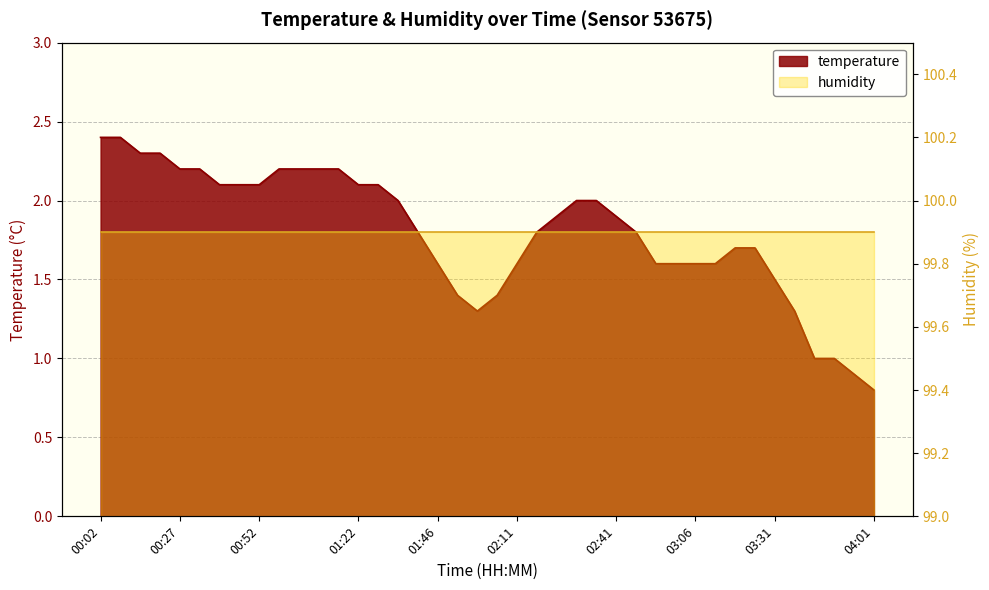

What is the ratio of the value at 02:32 to the value at 03:41?

2.0